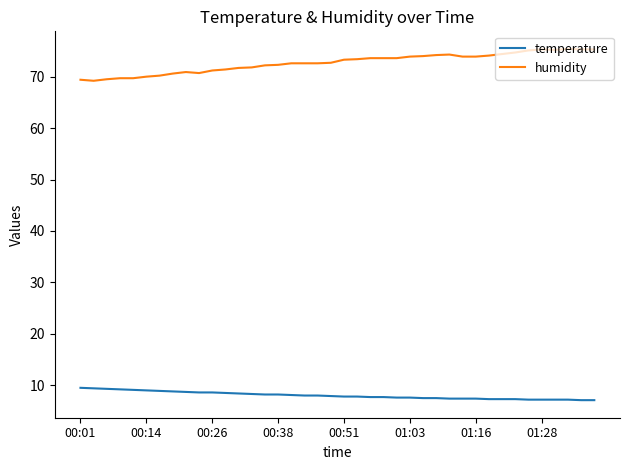

Rank the series by their average value, from highest to lowest.

humidity, temperature